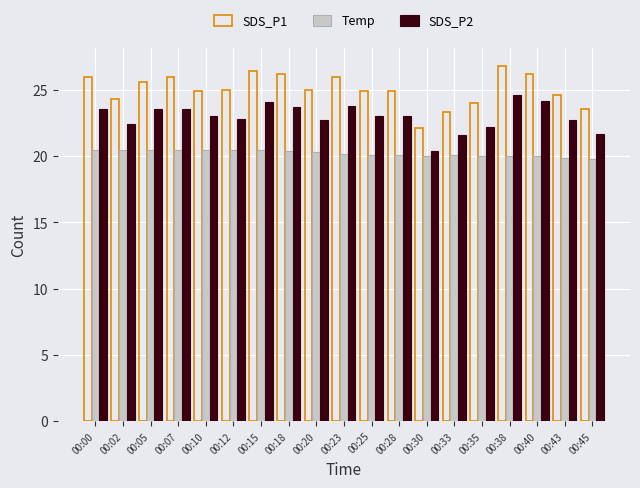

What is the spread (max minus min) of values at 00:38?

6.8